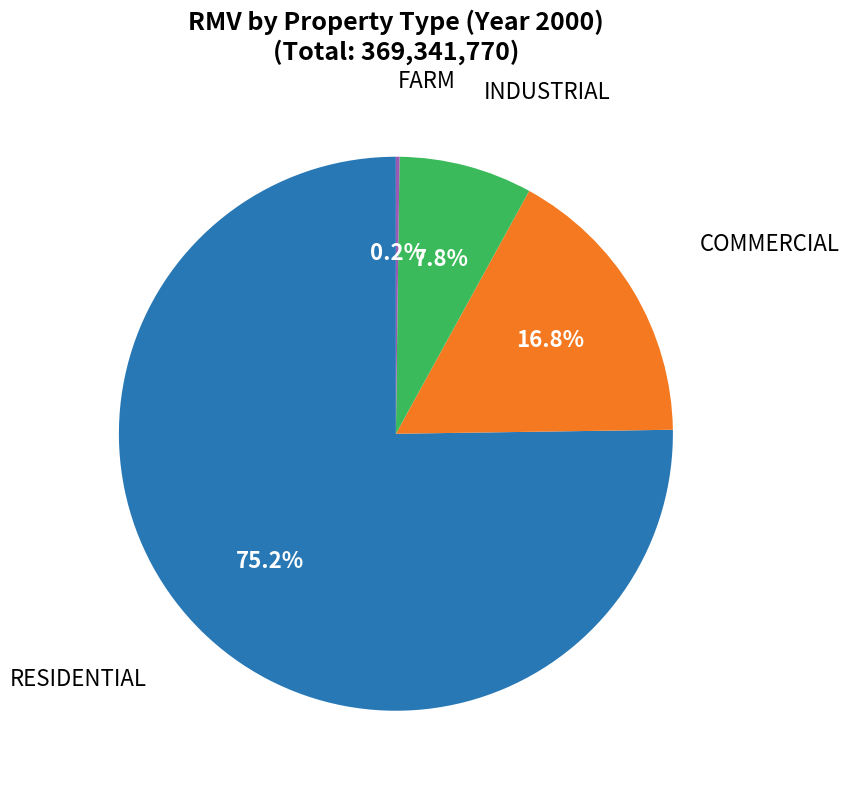

To the nearest percent, what is the average slice percentage?

25%